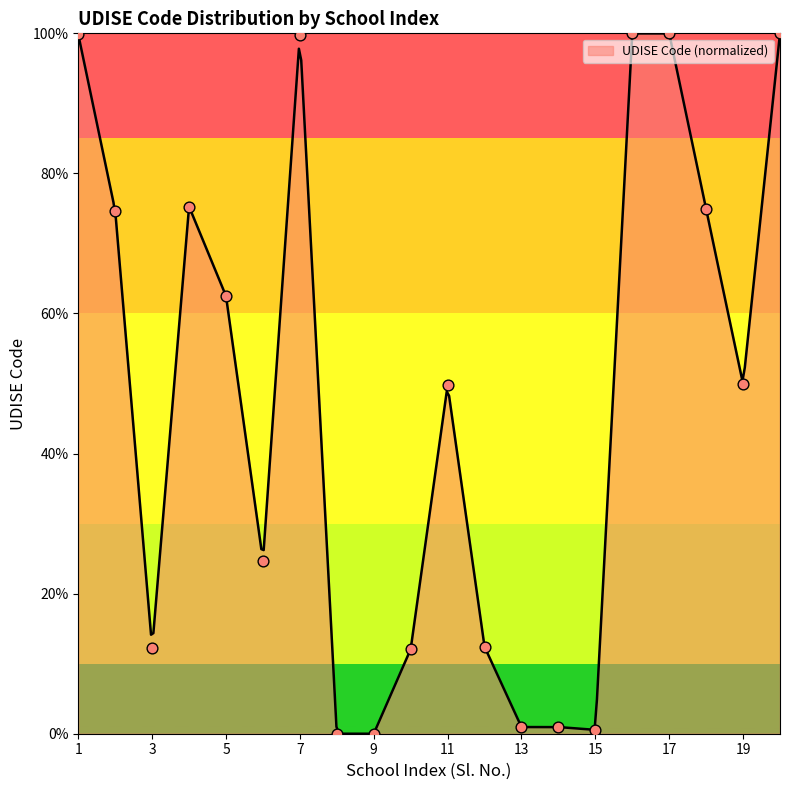

Approximately how many times larger is the value at 3 compared to 18?

0.2